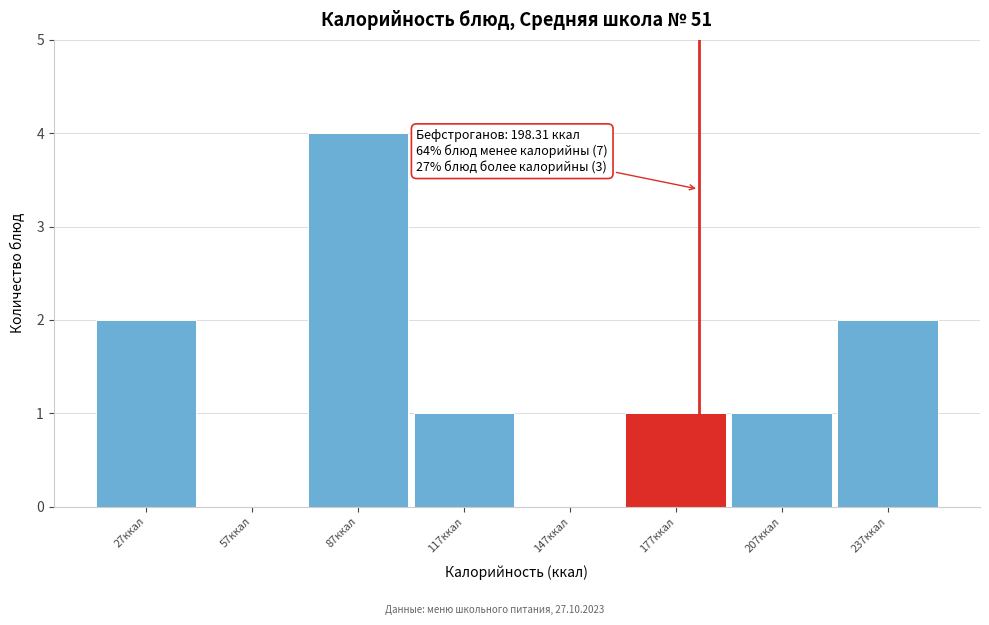

Reading right to left, list all the values displayed in this chart.

237ккал=2	207ккал=1	177ккал=1	147ккал=0	117ккал=1	87ккал=4	57ккал=0	27ккал=2